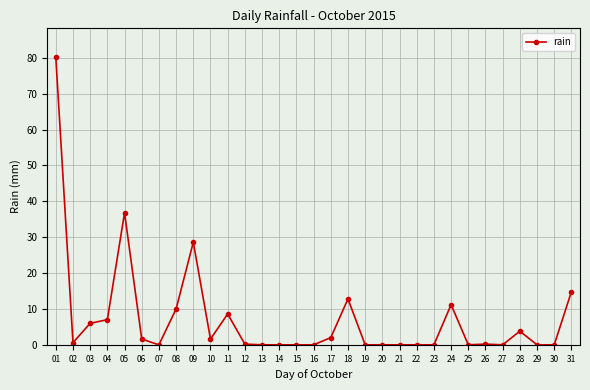

The chart shows a value of 0.2 at 12. True or false?

True